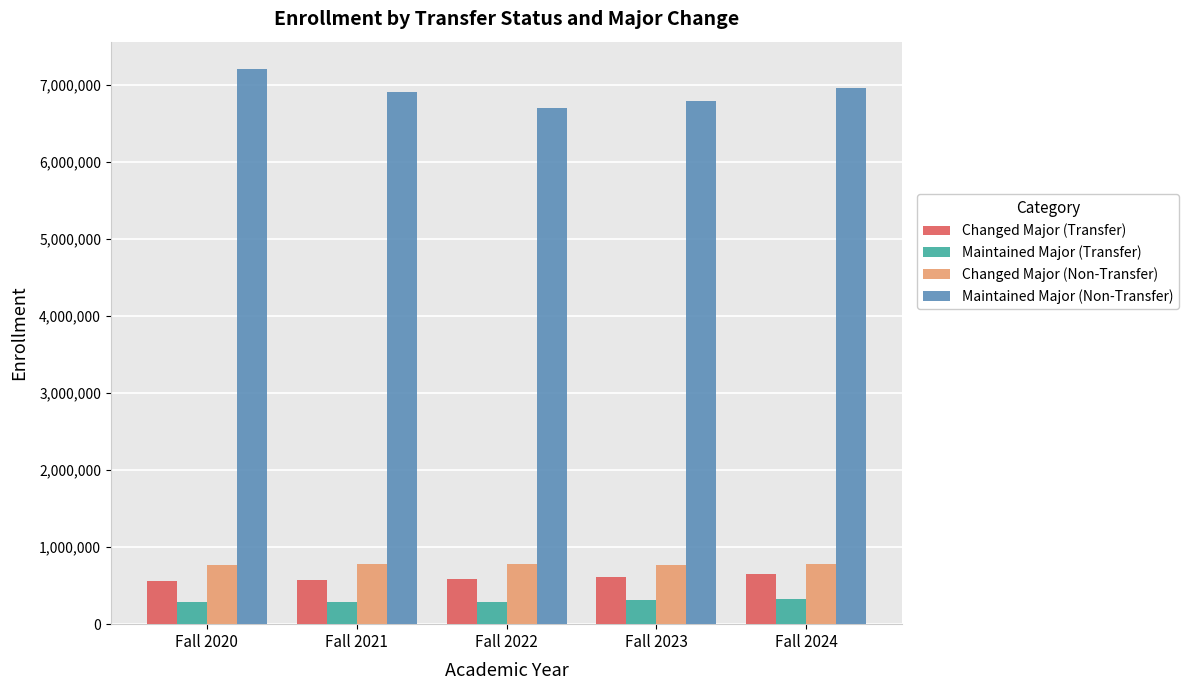

True or false: Changed Major (Non-Transfer) has a value of 467406 at Fall 2021.

False